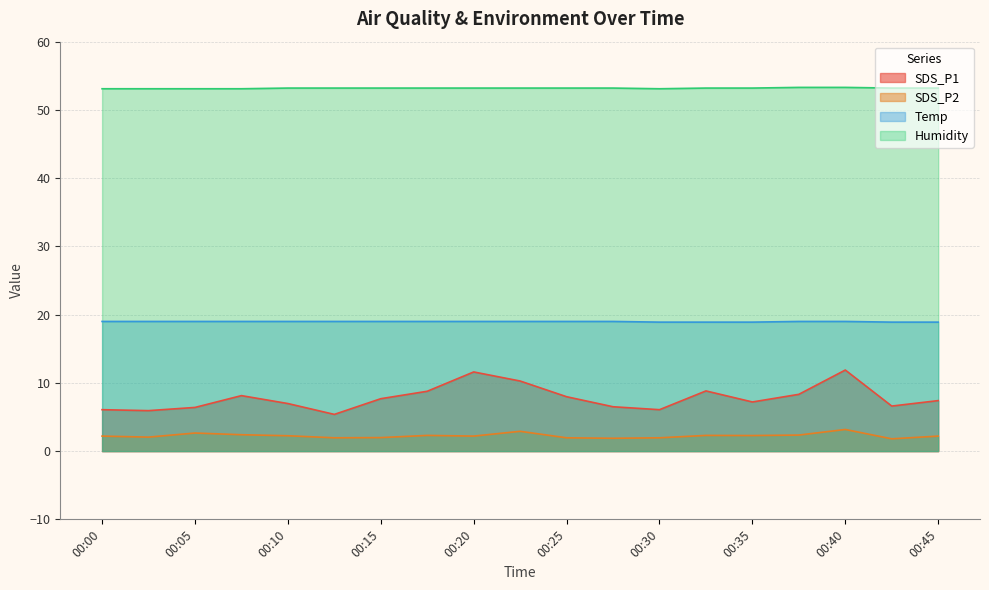

Rank the series at 00:25 from lowest to highest value.

SDS_P2, SDS_P1, Temp, Humidity